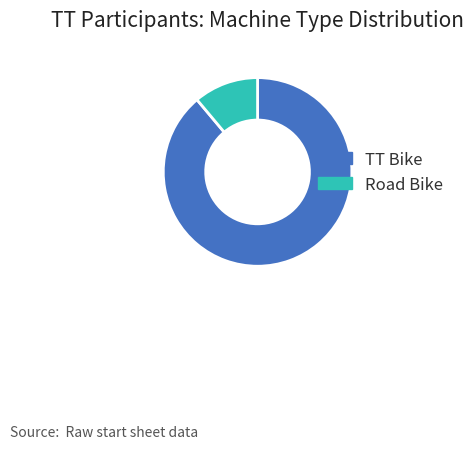

Do Road Bike and TT Bike together represent more than half of the pie?

Yes